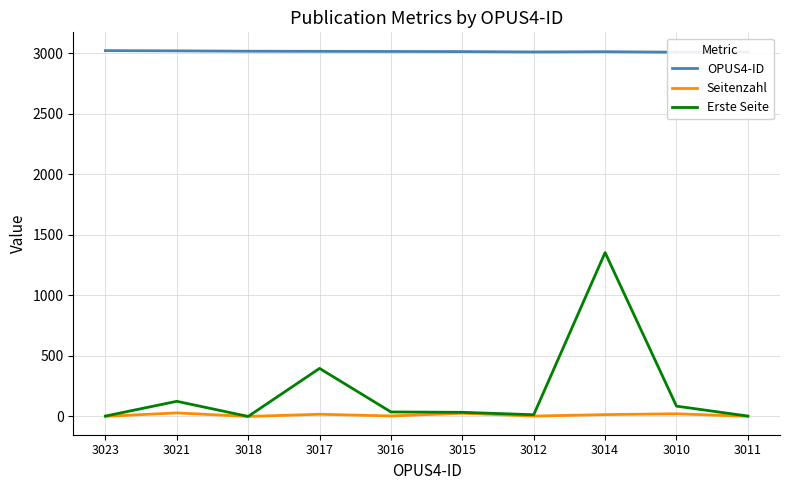

The value of Erste Seite at 3010 is 24. True or false?

False